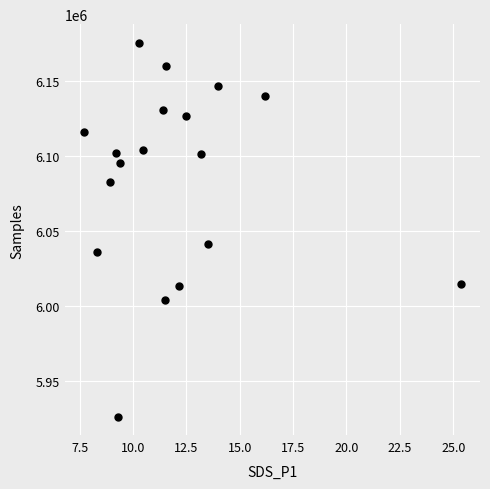

What is the range of Y values (max minus min)?

248457